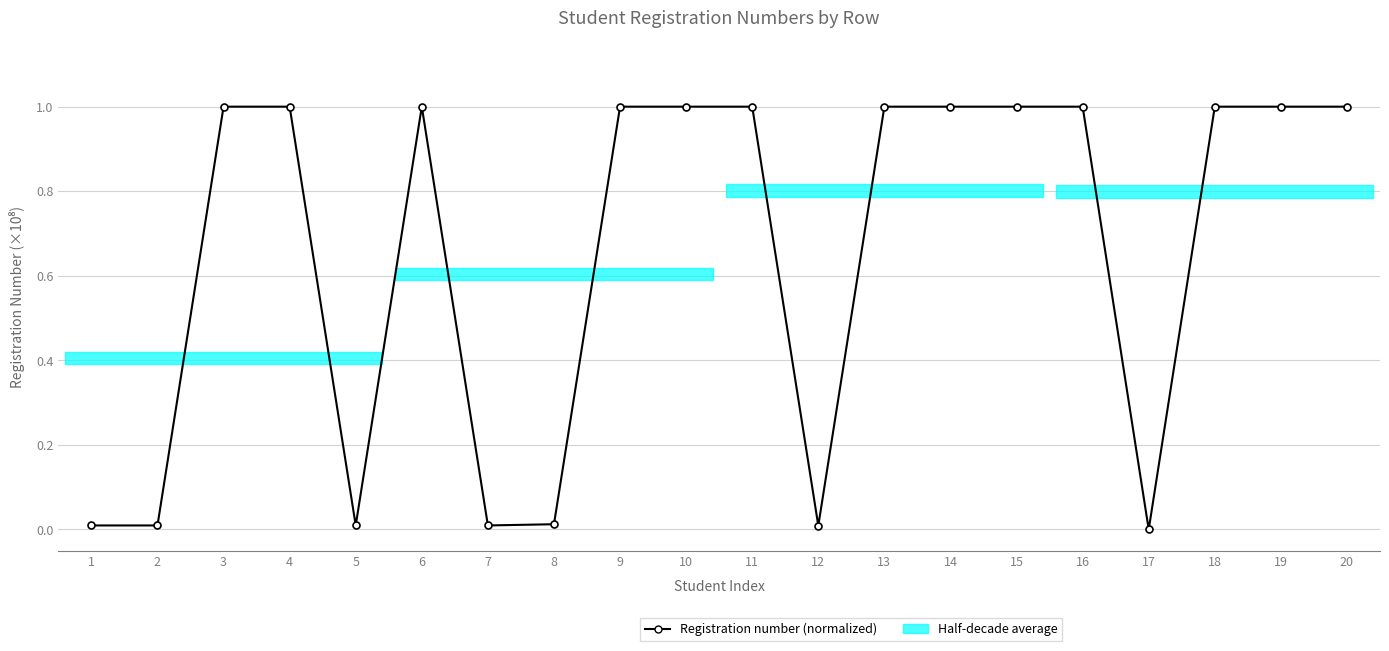

Which category has the lowest value across all series?

17